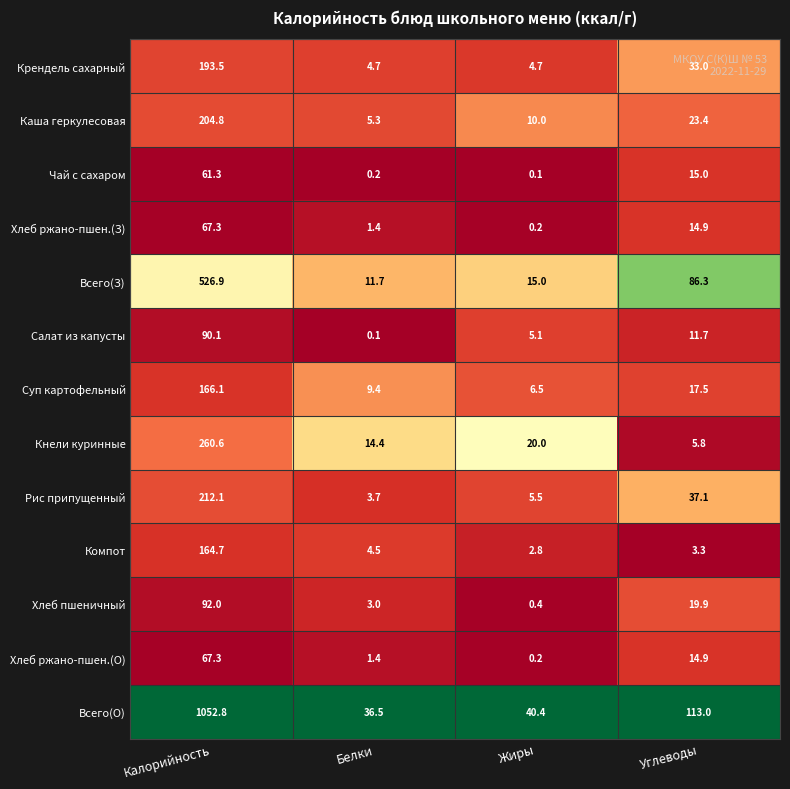

Where does the Салат из капусты series first go above 11?

Калорийность